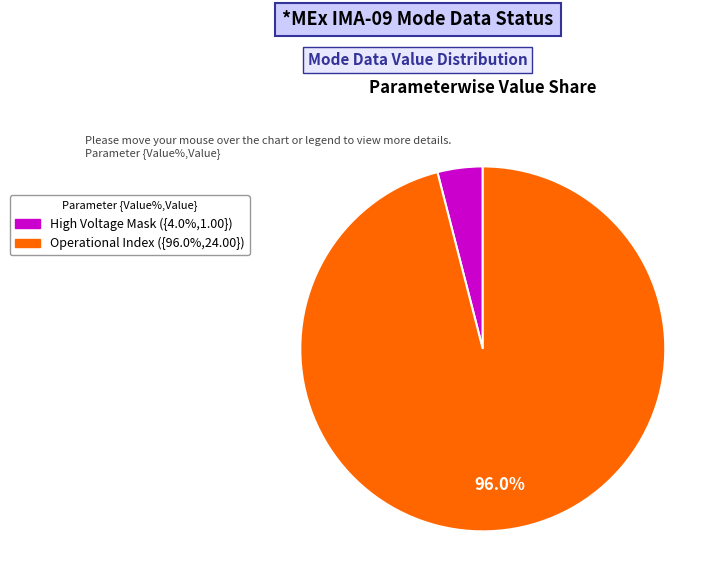

Is there a majority slice in this chart?

Yes